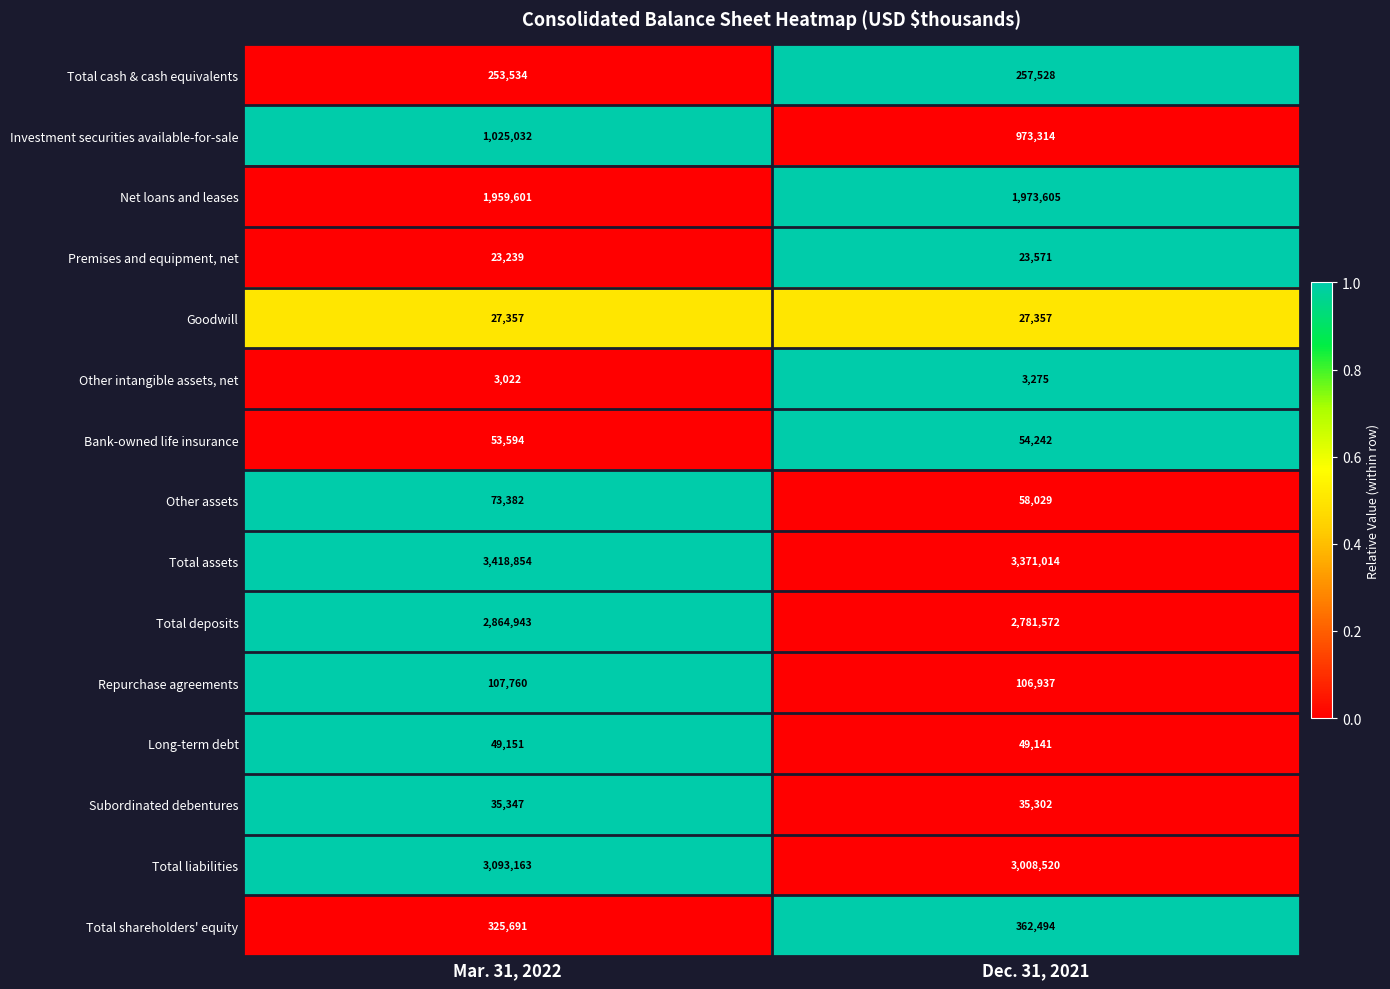

Read the Net loans and leases value at Mar. 31, 2022, to the nearest 100.

1959600